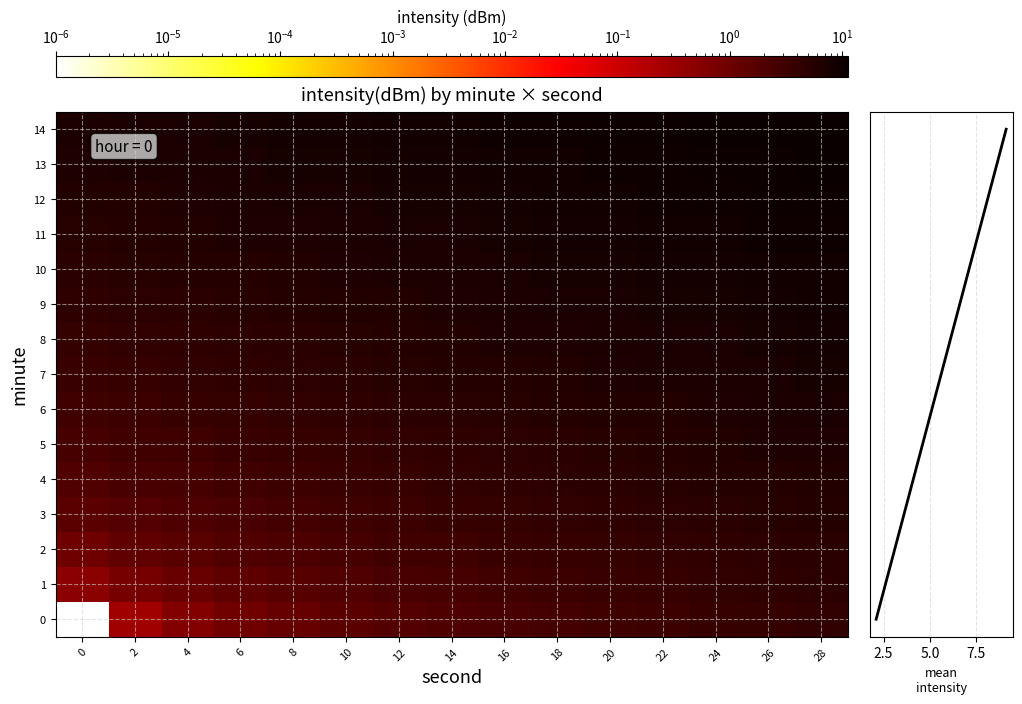

Which series has the widest spread of values?

mean intensity